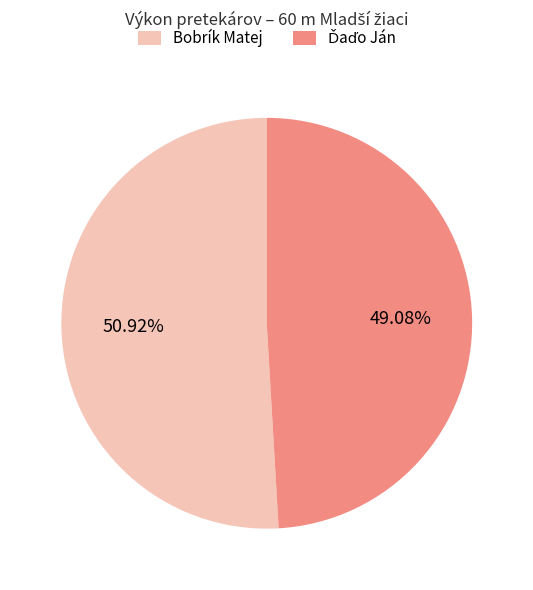

Which slice is the largest?

Bobrík Matej